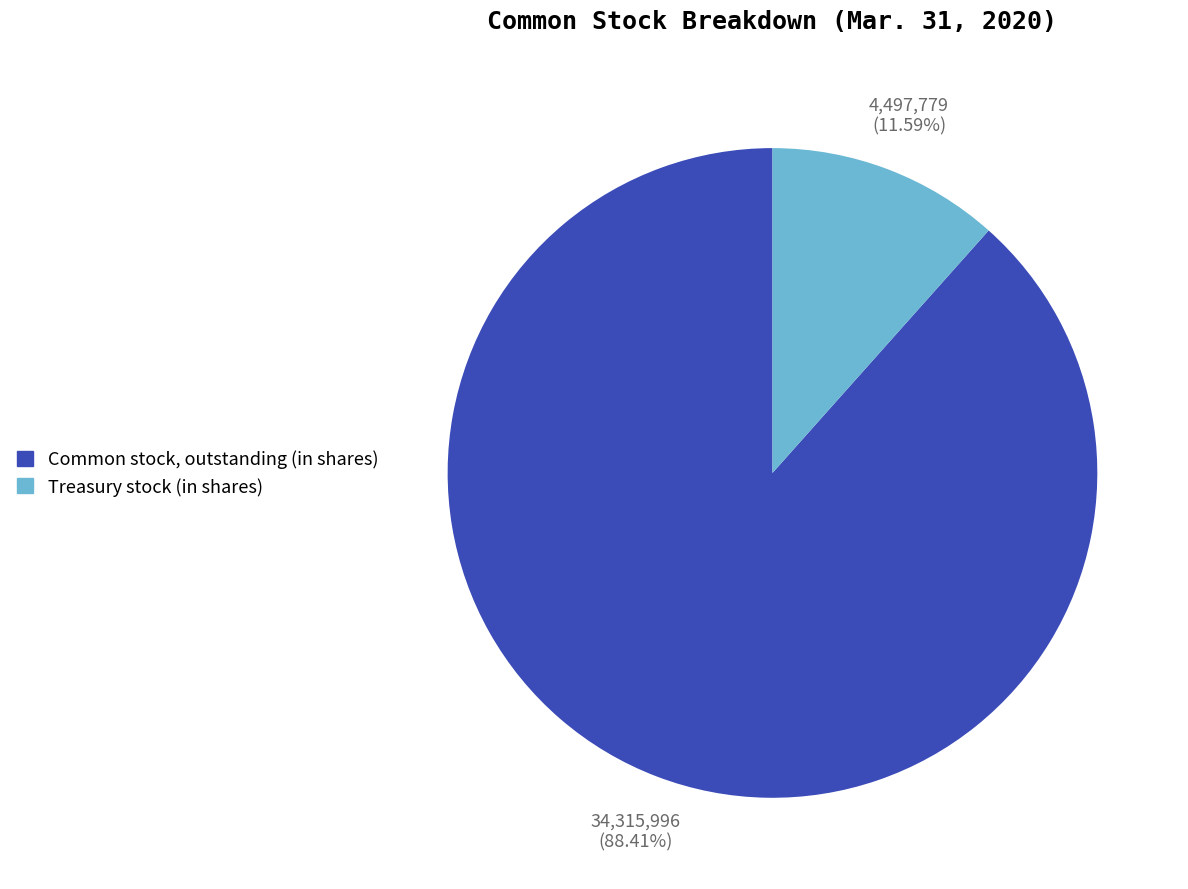

To the nearest percent, what is the difference between the Common stock, outstanding (in shares) and Treasury stock (in shares) slice percentages?

77%